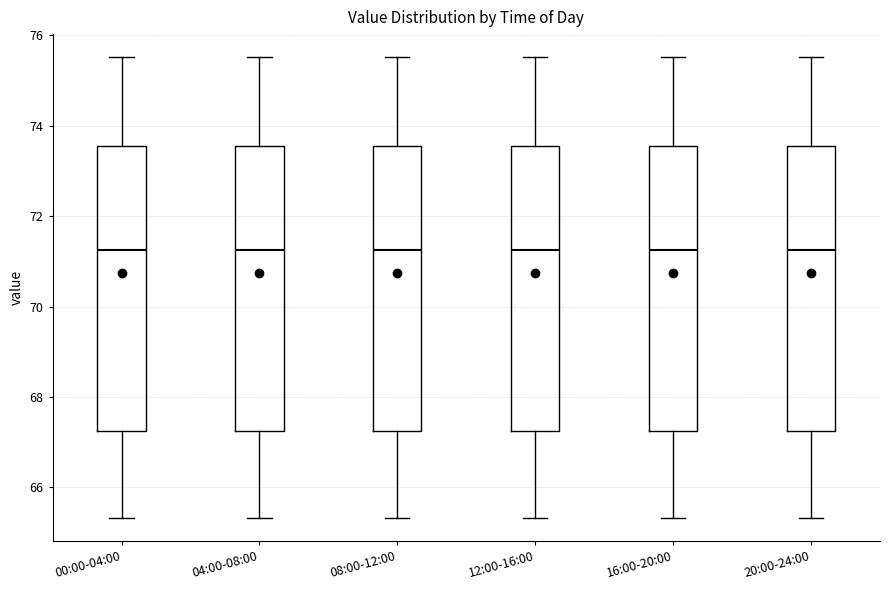

Where does the lower whisker of the box for 16:00-20:00 end on the y-axis? The values are not printed on the chart, so give them approximately, as read against the axis.

65.4